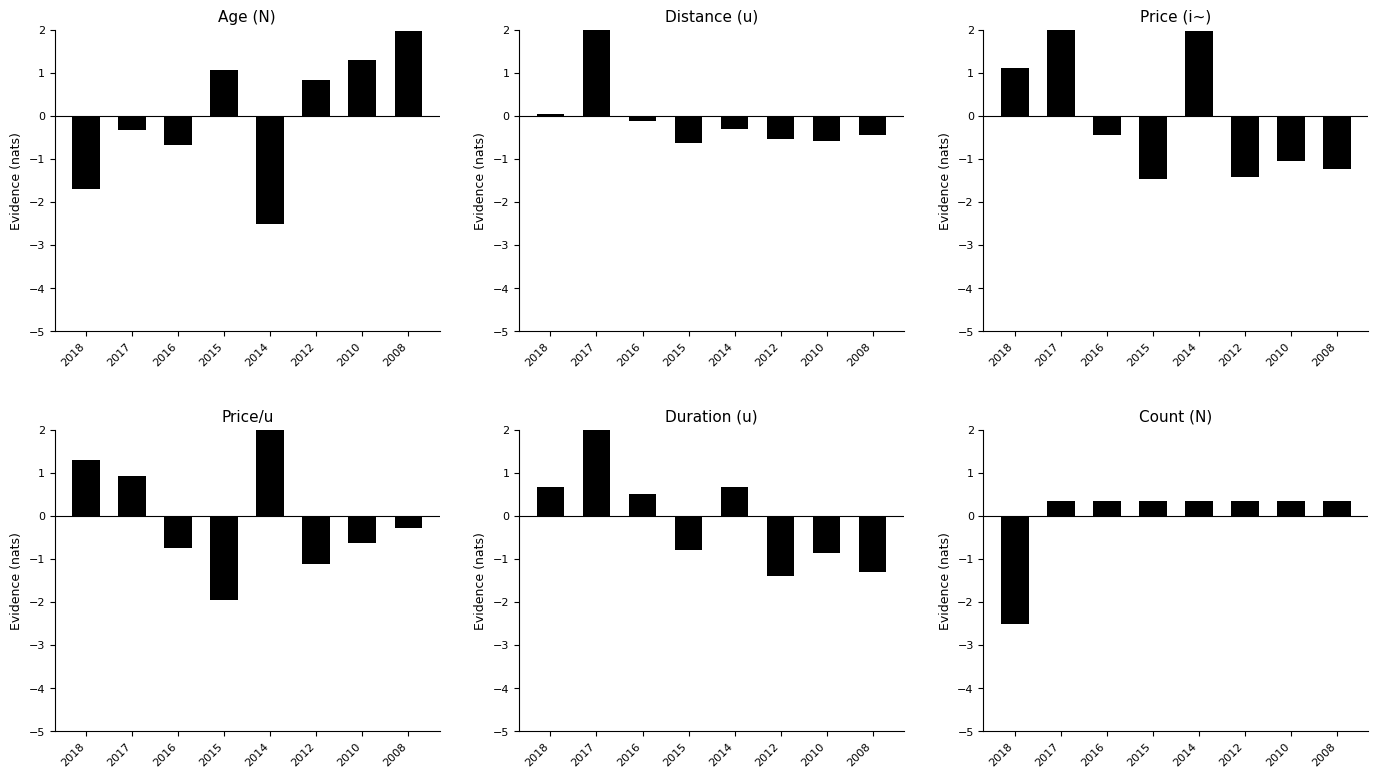

Rank the categories by Price (i~) value from lowest to highest.

2015, 2012, 2008, 2010, 2016, 2018, 2014, 2017